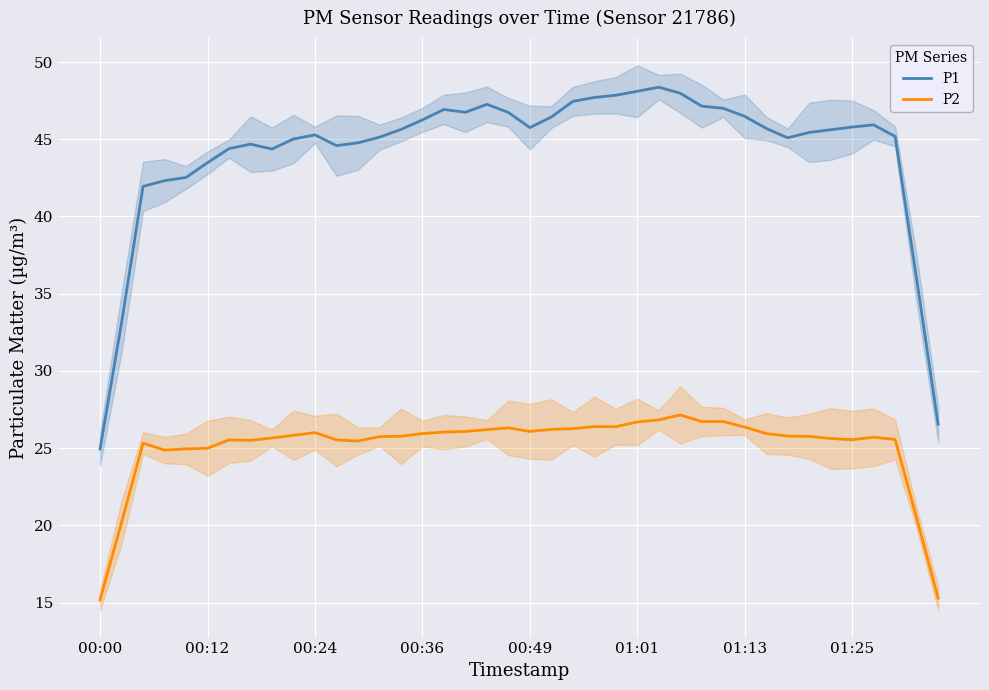

What is the difference between the P2 values at 12 and 16?

0.6